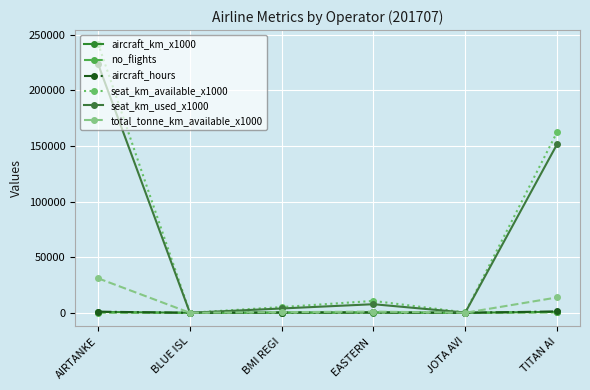

Reading left to right, list all the values displayed in this chart.

aircraft_km_x1000: 760.0	1.0	105.0	163.0	3.0	816.0
no_flights: 162.0	2.0	219.0	344.0	3.0	381.0
aircraft_hours: 1017.3	2.2	255.0	348.6	6.6	1250.3
seat_km_available_x1000: 242009.0	34.0	5137.0	10683.0	305.0	162318.0
seat_km_used_x1000: 223536.0	22.0	3884.0	7722.0	214.0	151493.0
total_tonne_km_available_x1000: 31007.0	3.0	577.0	1068.0	29.0	13799.0